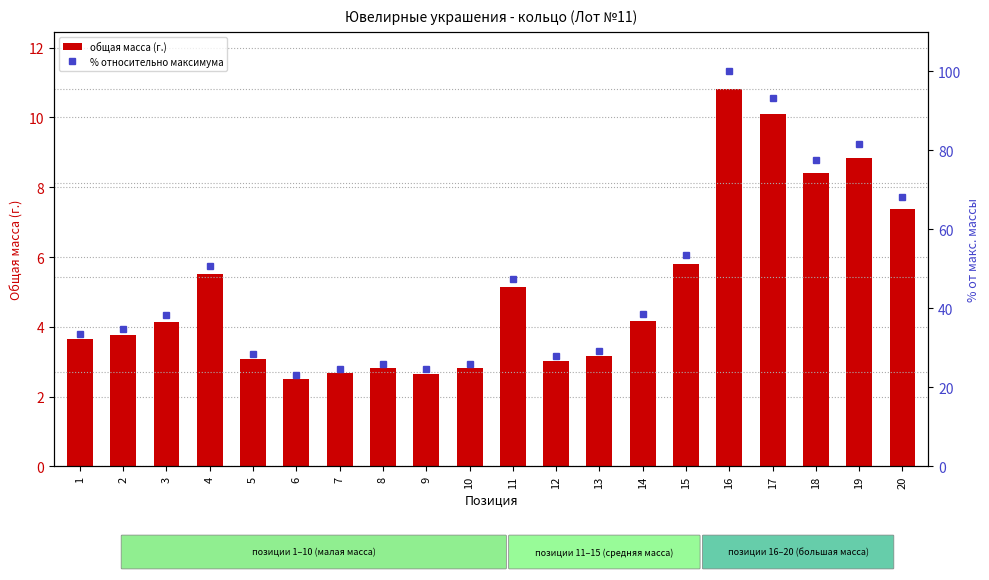

The value of общая масса (г.) at 6 is 1.5. True or false?

False